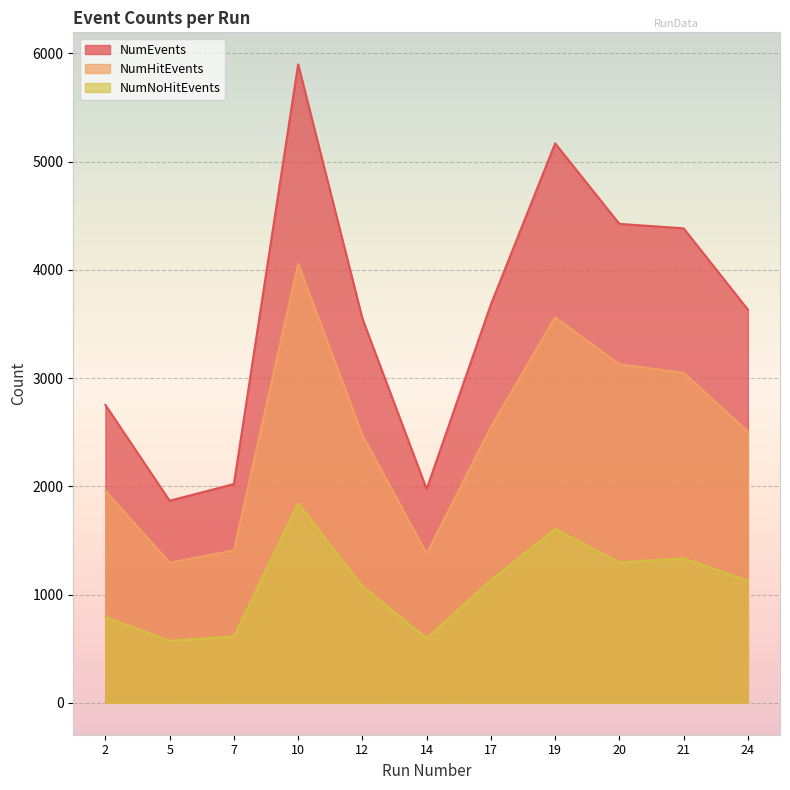

True or false: NumHitEvents has more than 0 points higher than both neighbors.

True